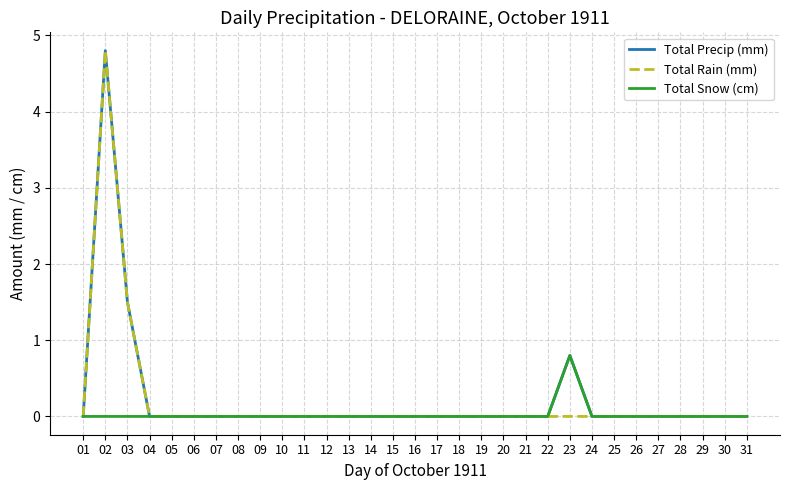

Count the number of categories in the chart.

31